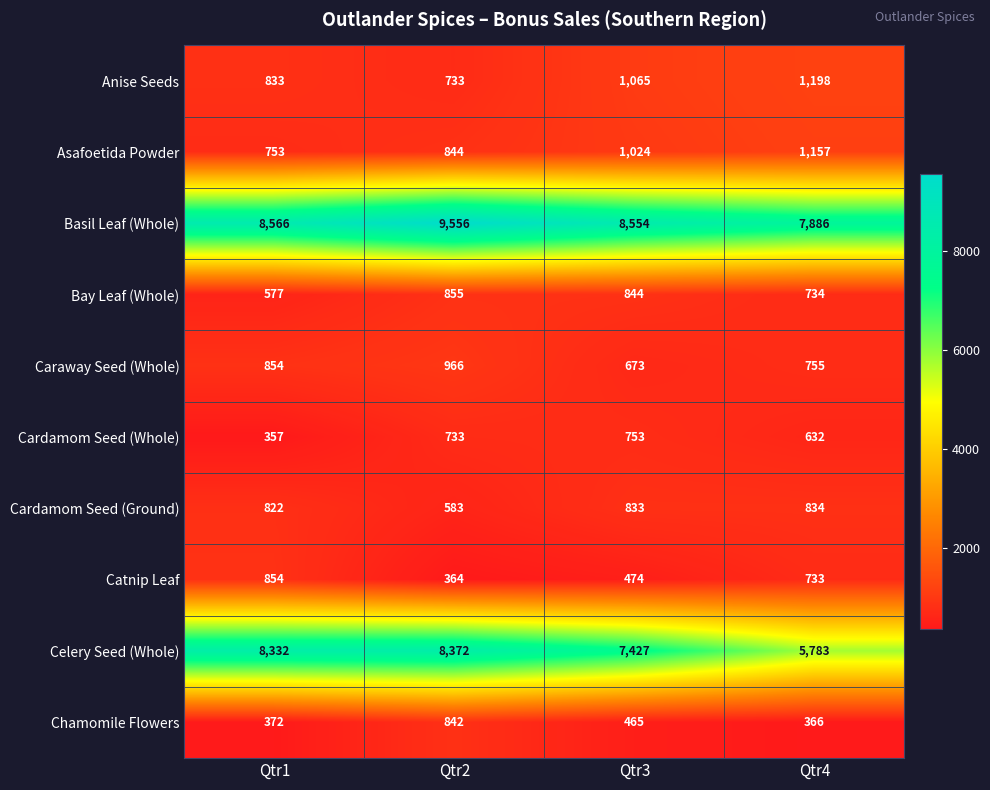

How many data points in Celery Seed (Whole) are less than 8332?

2